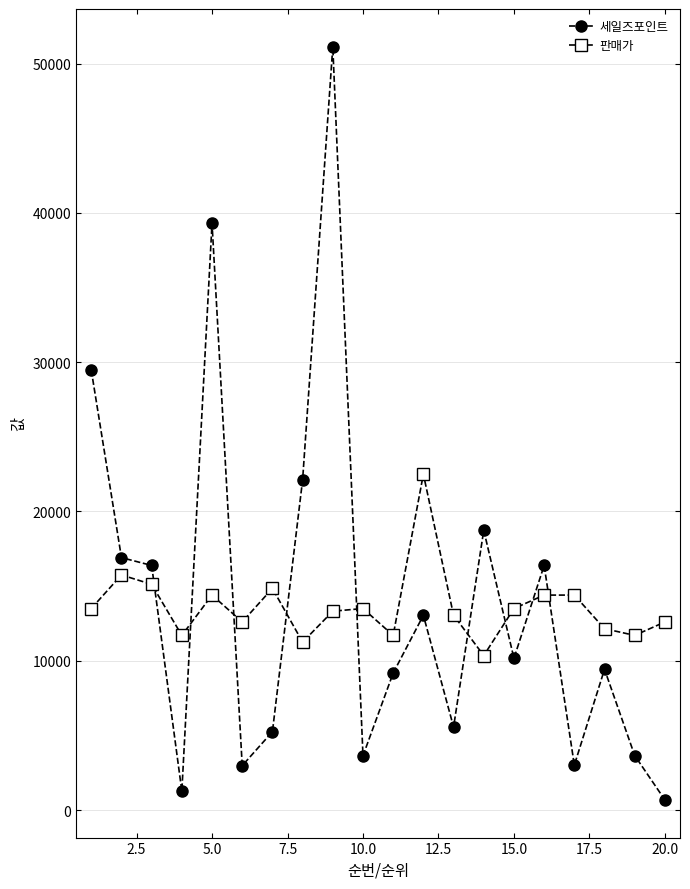

What is the average value of the 세일즈포인트 series?

13915